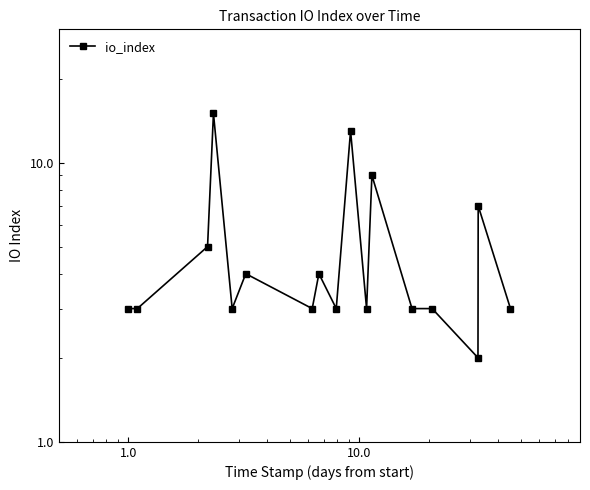

What is the difference between the maximum and minimum values?

13